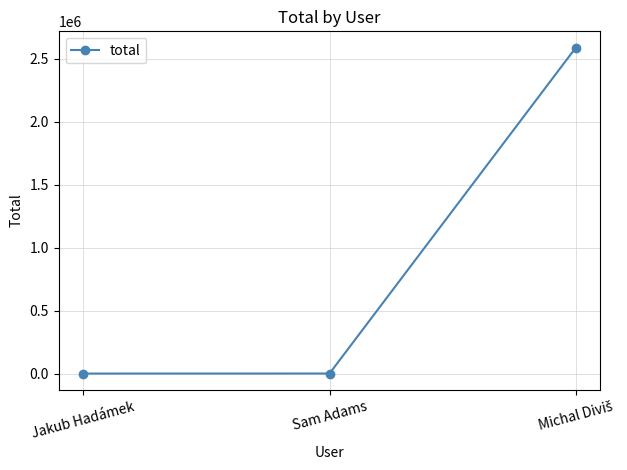

What is the sum of all values?

2590697.6